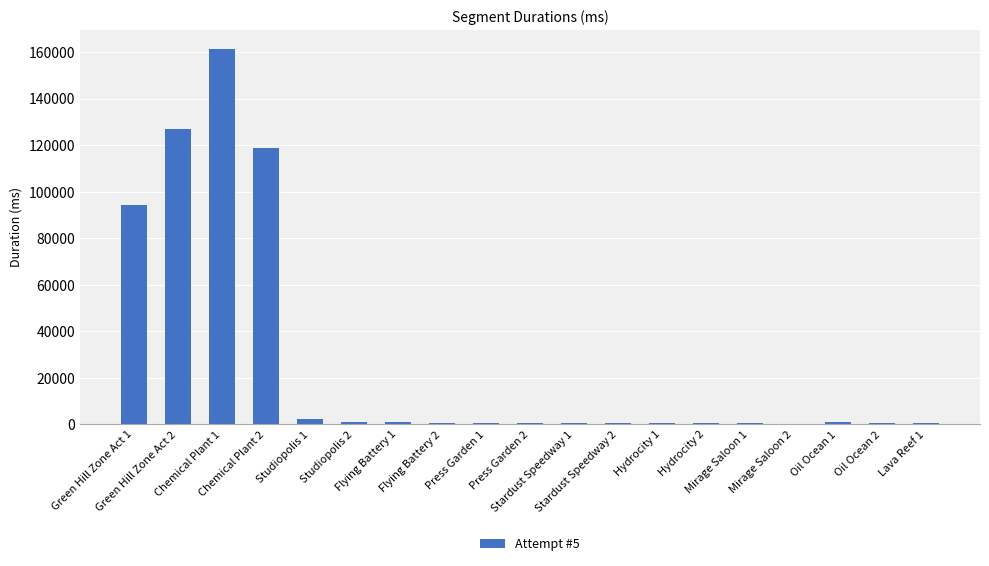

What is the greatest value displayed?

161559